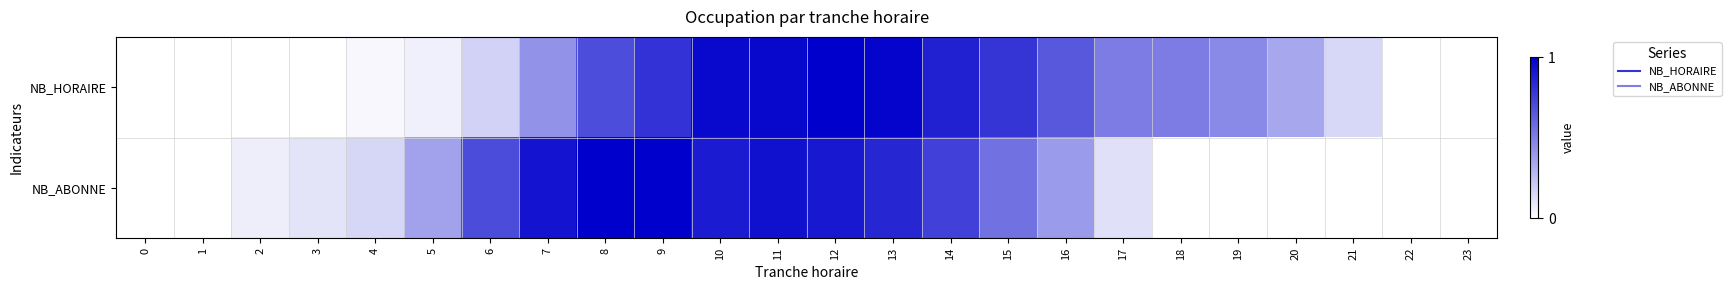

List the series in order of their overall mean, lowest first.

NB_ABONNE, NB_HORAIRE